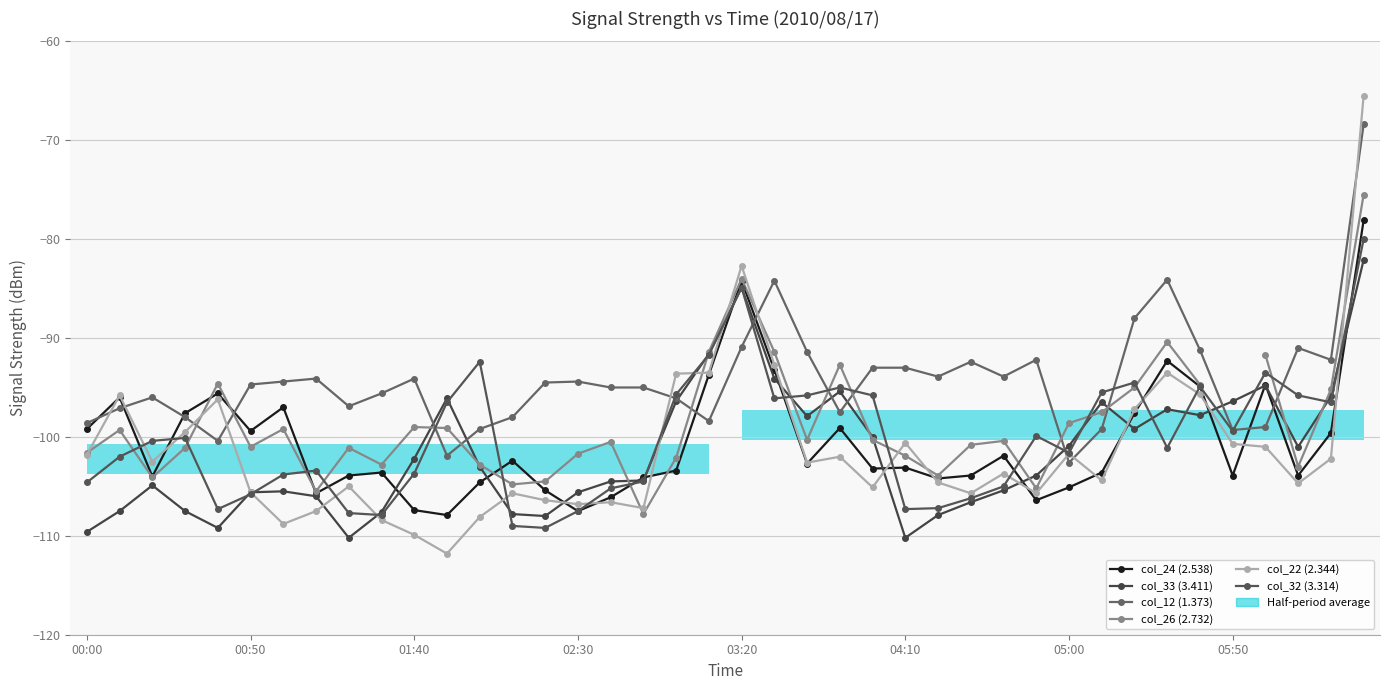

What is the spread (max minus min) of values at 18?

9.8